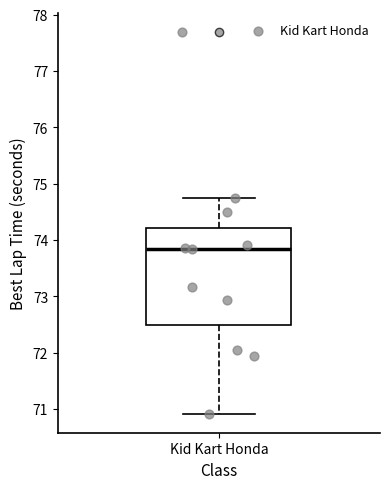

Where is the upper edge of the box for Kid Kart Honda on the y-axis? The values are not printed on the chart, so give them approximately, as read against the axis.

74.2